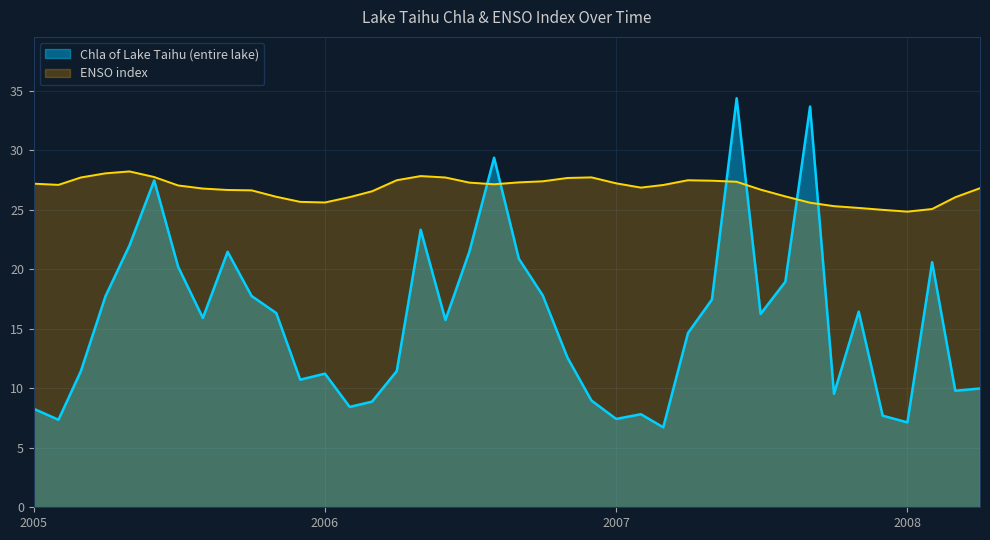

Which series has the largest total across all categories?

ENSO index